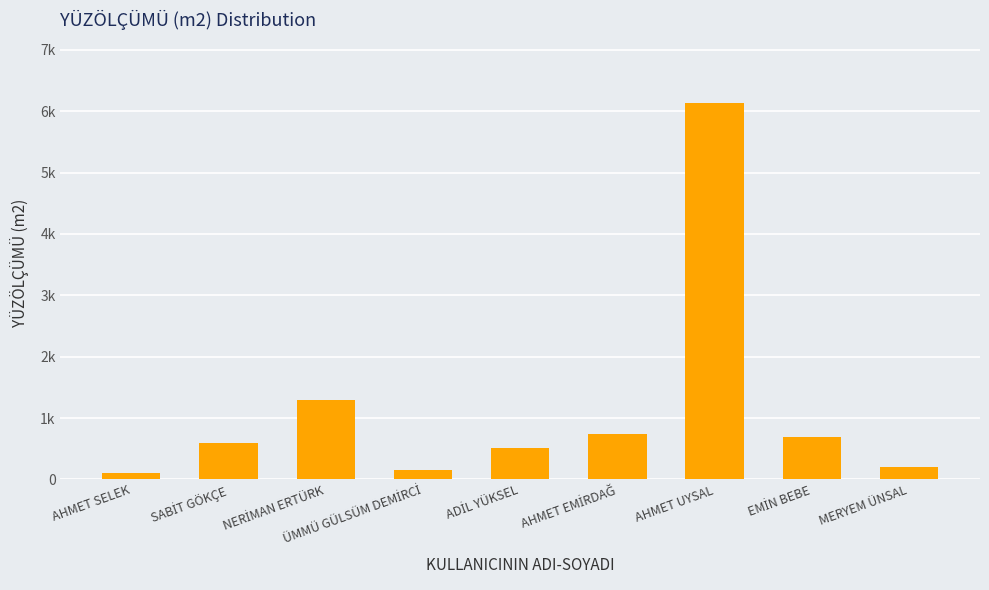

What is the minimum value shown in the chart?

100.8